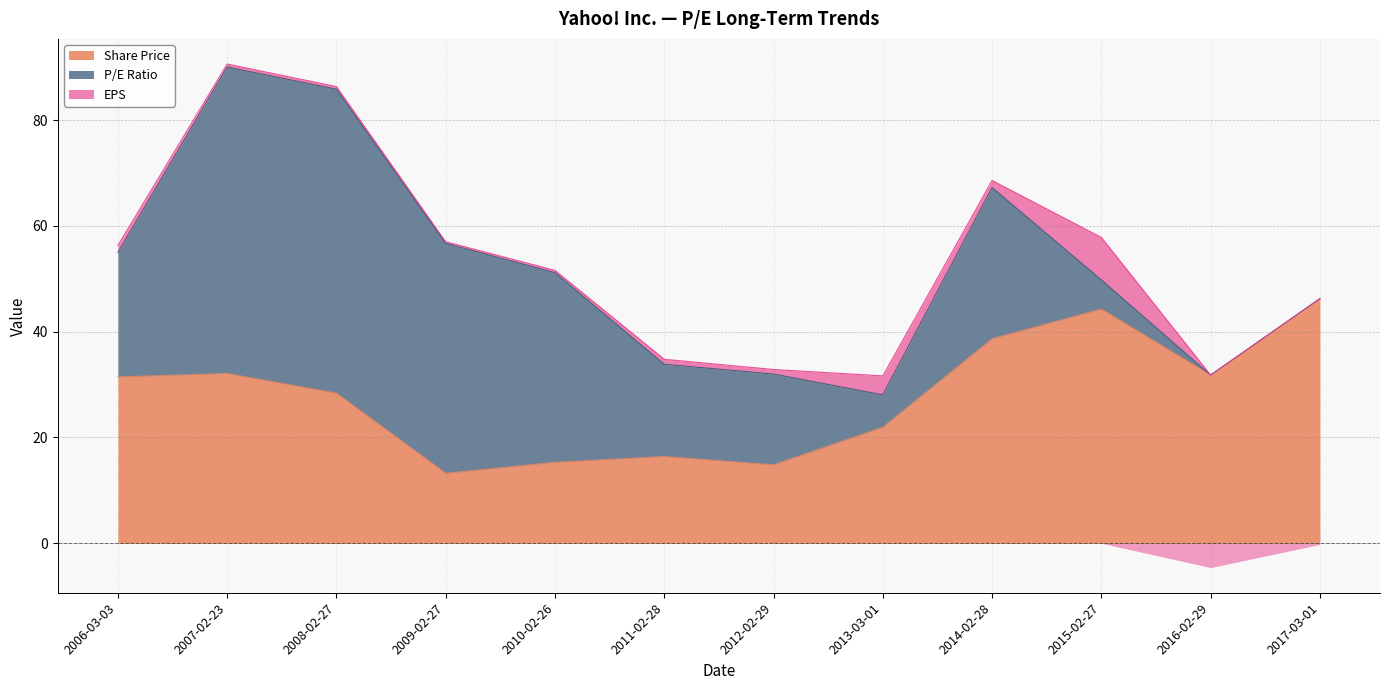

How many lines are shown in the chart?

3